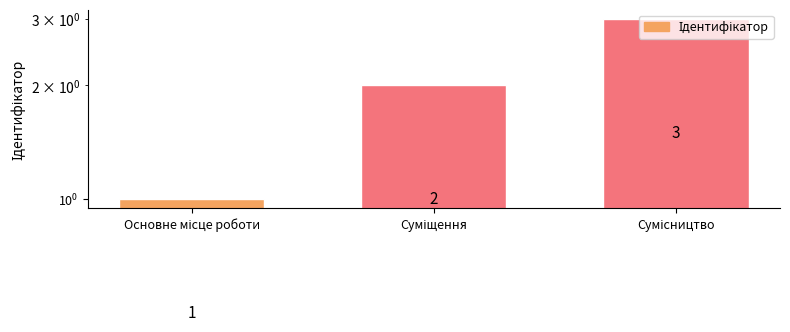

Reading left to right, list all the values displayed in this chart.

Основне місце роботи=1	Суміщення=2	Сумісництво=3